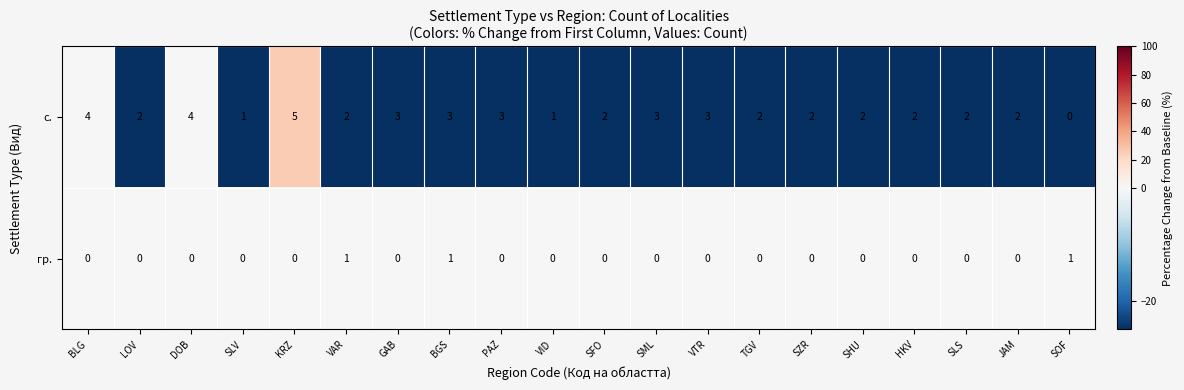

True or false: с. has a value of 4 at BLG.

True